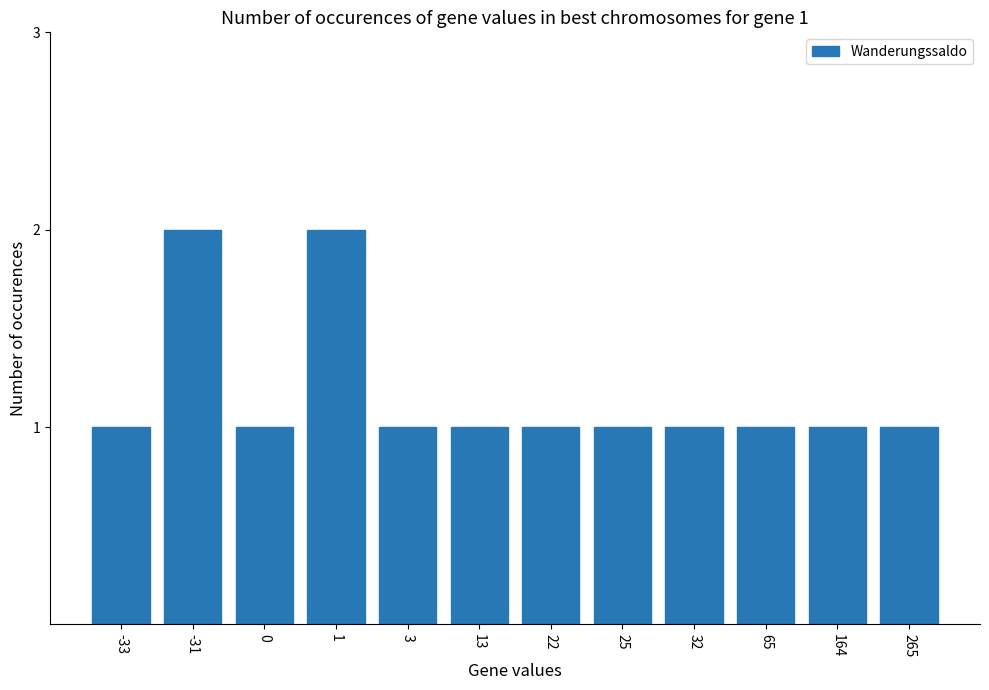

What is the minimum value shown in the chart?

1